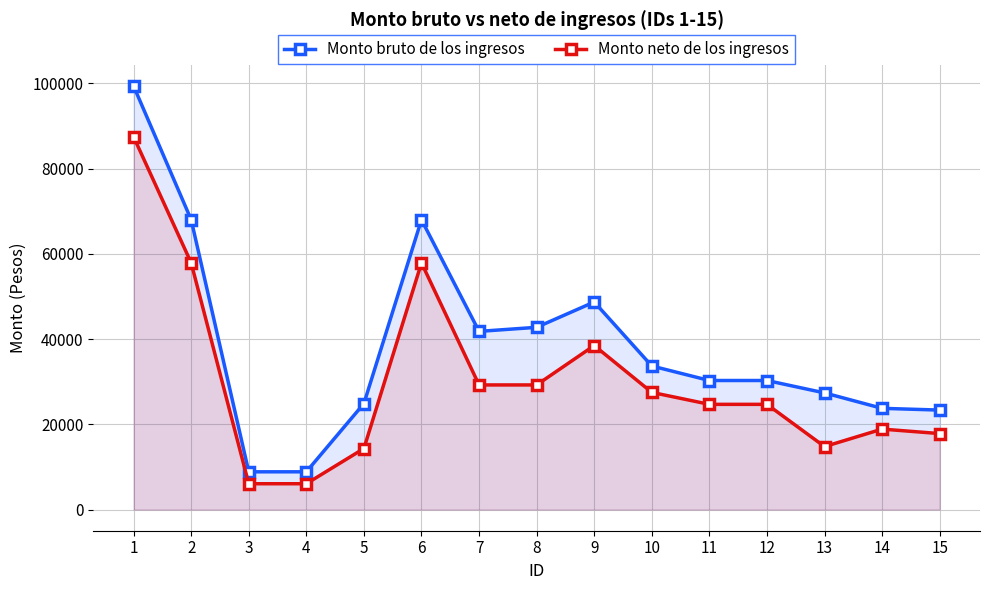

What value does the Monto bruto de los ingresos series have at 13?

27362.0